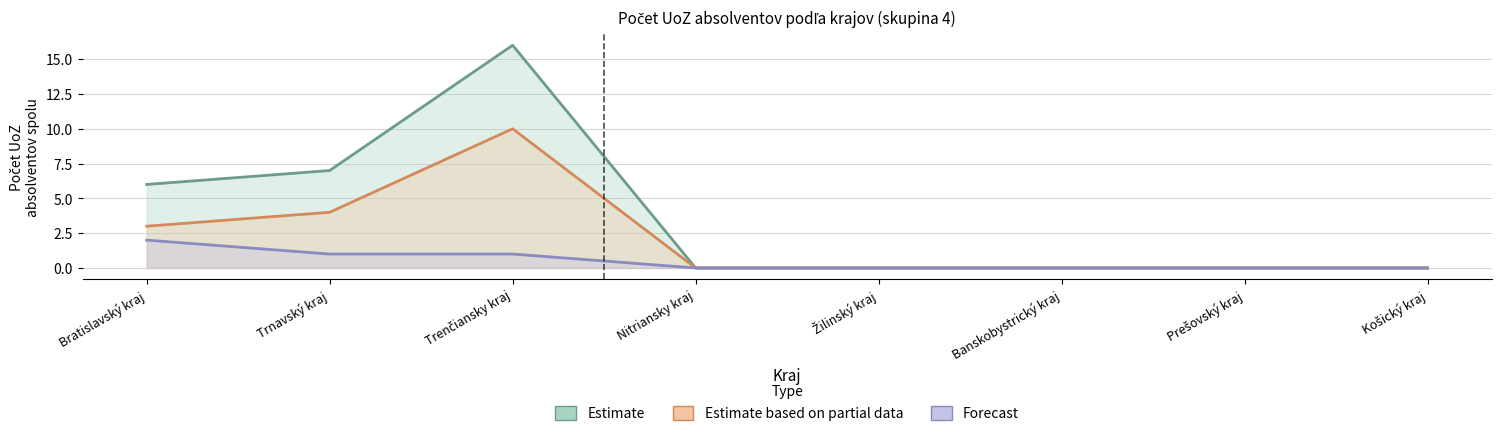

At how many categories does at least one series exceed 8?

1